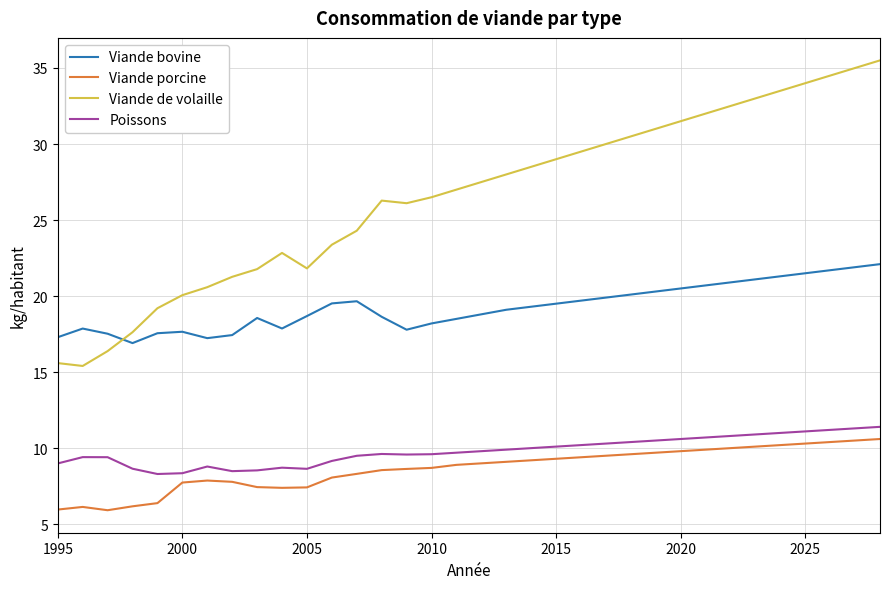

True or false: Viande de volaille and Viande porcine cross at least once.

False